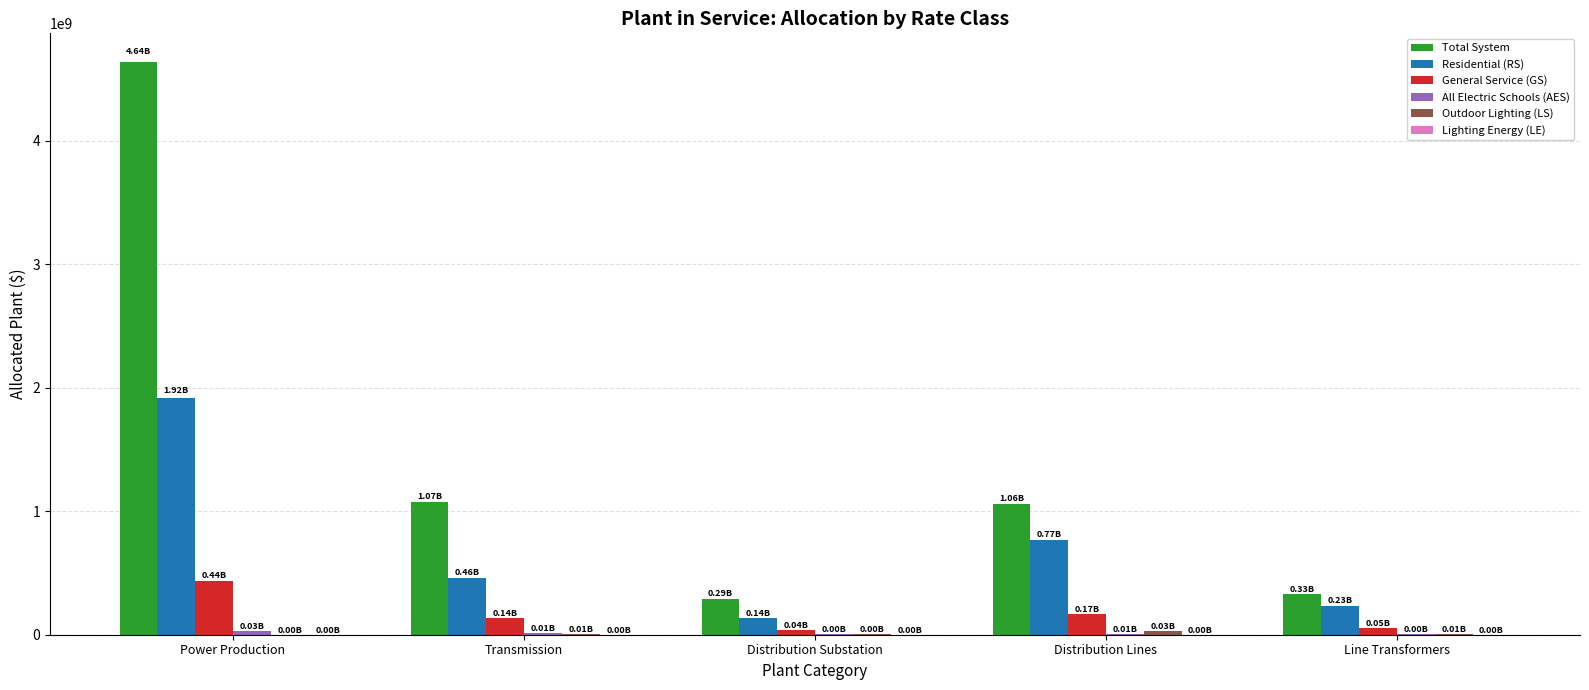

How many data points does each series have?

5